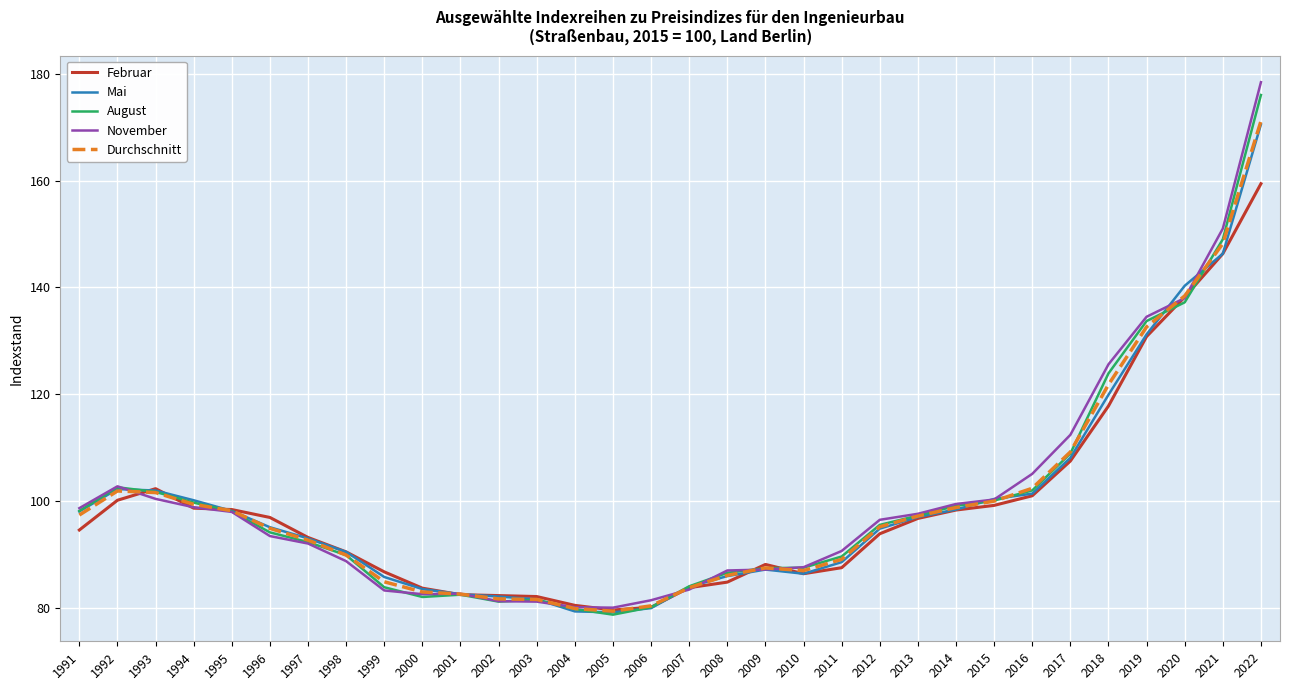

True or false: Durchschnitt has more than 0 points higher than both neighbors.

True